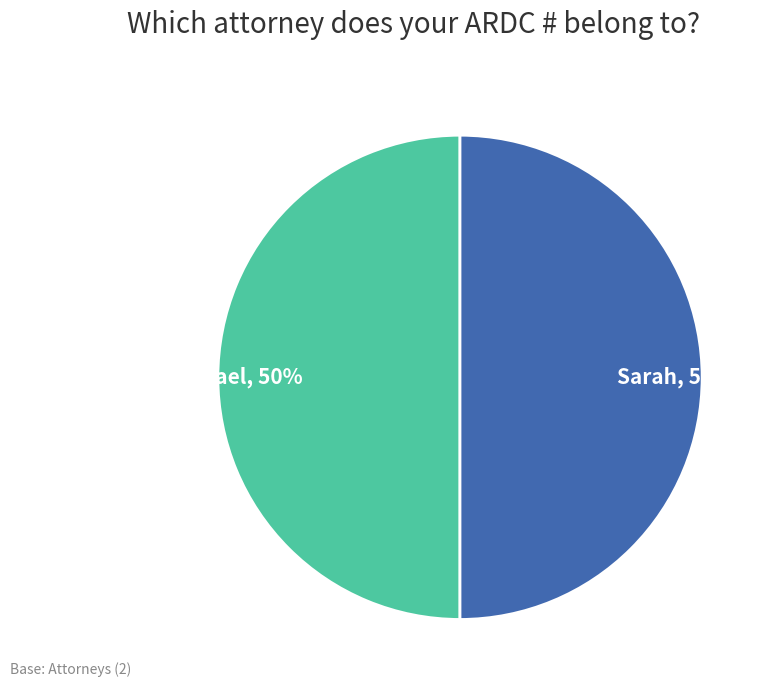

What is the ratio of the value at Michael to the value at Sarah?

1.0